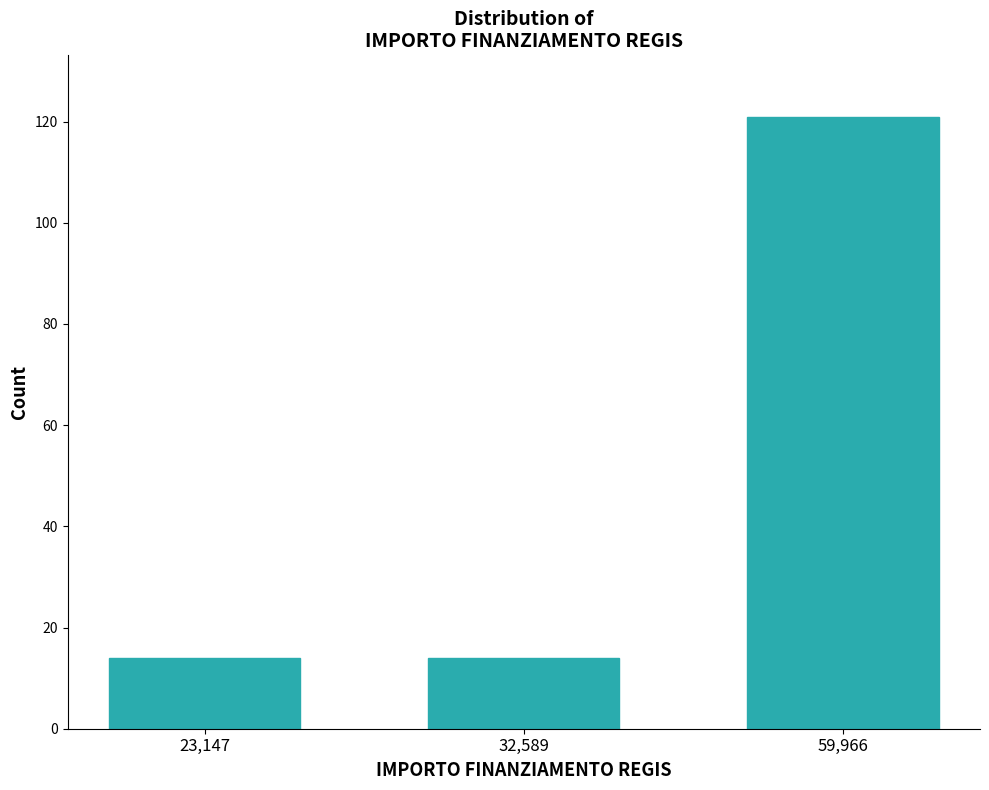

Reading right to left, what are all the values shown in this chart?

121	14	14